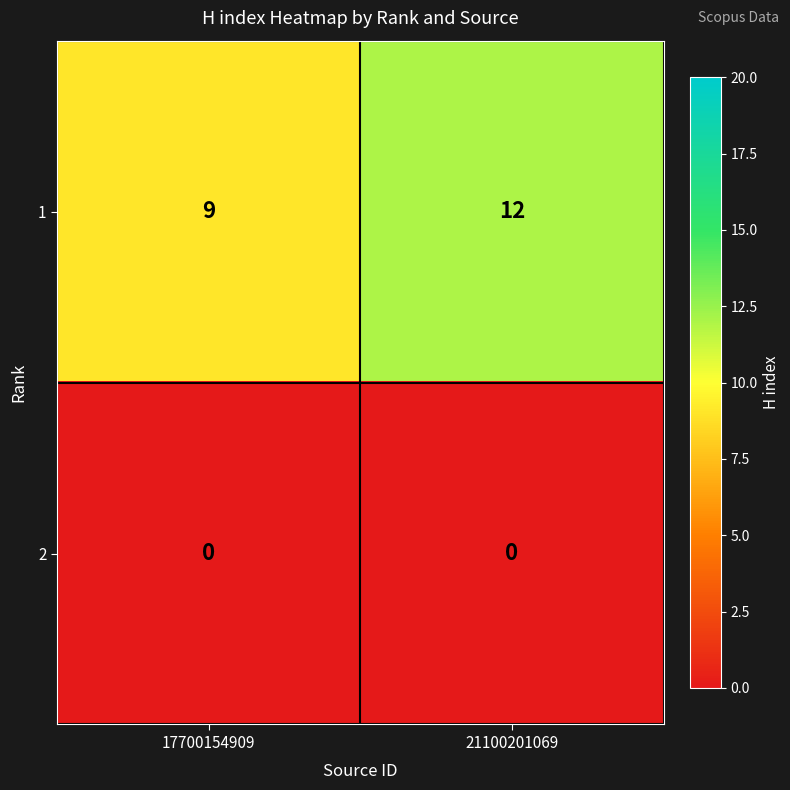

Reading left to right, what are all the values shown in this chart?

1: 17700154909=9	21100201069=12
2: 17700154909=0	21100201069=0